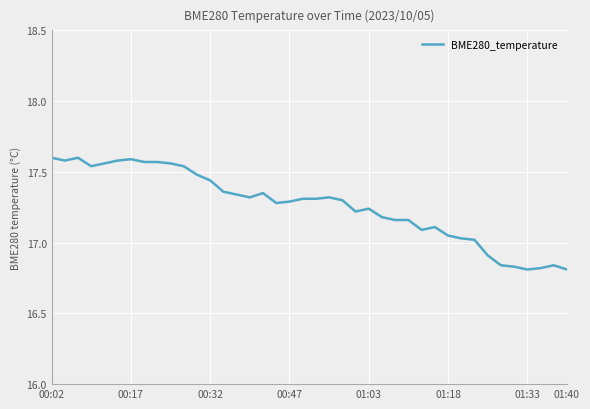

Does the chart display data point markers on the line(s)?

No